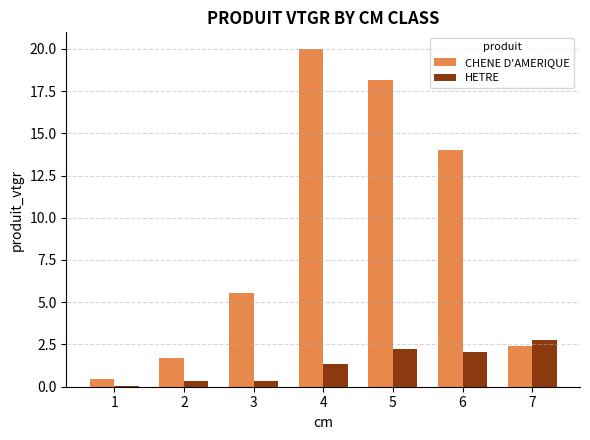

What is the sum of all HETRE values?

9.1